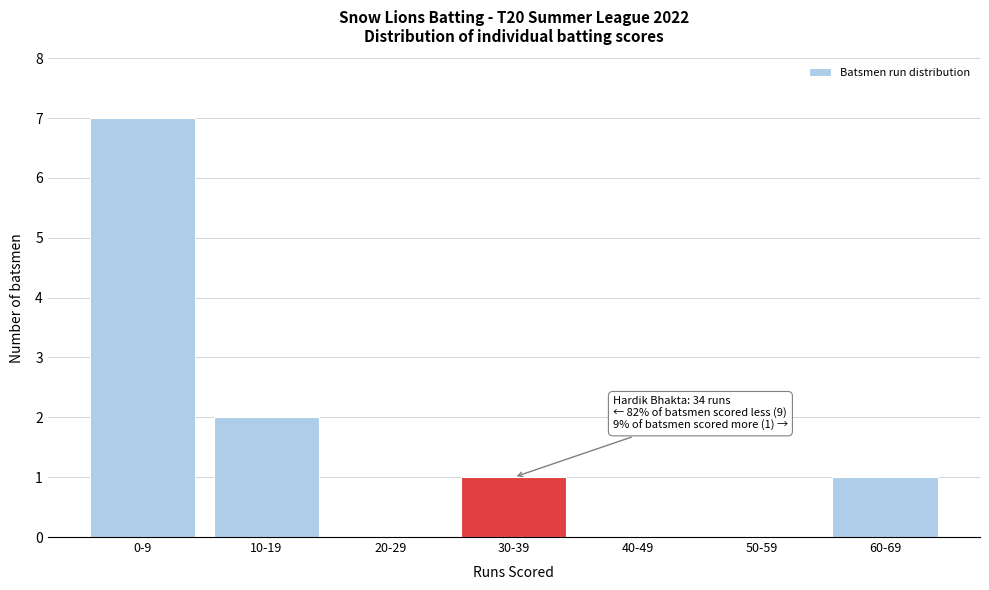

Reading right to left, what are all the values shown in this chart?

60-69=1	50-59=0	40-49=0	30-39=1	20-29=0	10-19=2	0-9=7